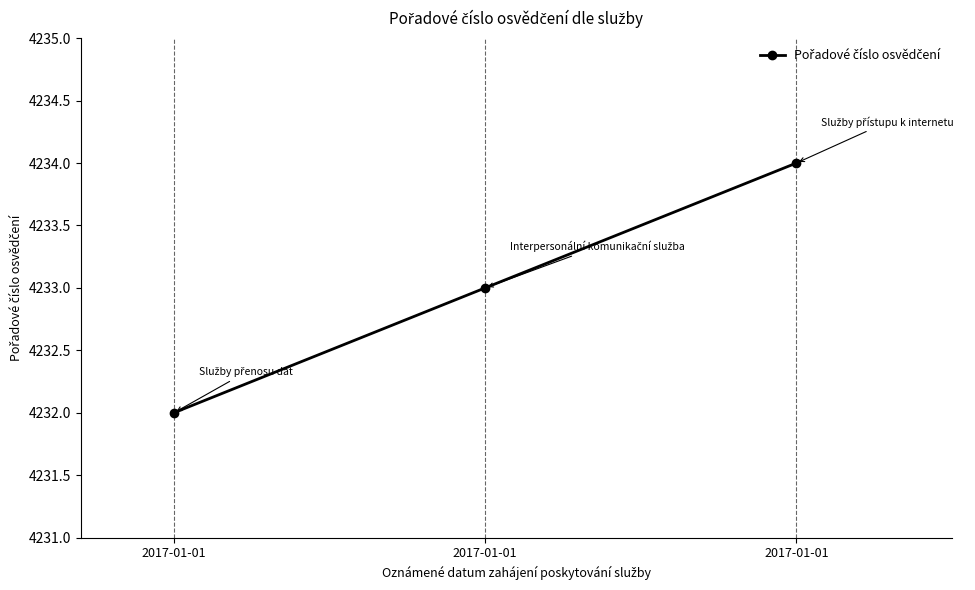

Approximately how many times larger is the value at 2017-01-01 compared to 2017-01-01?

1.0